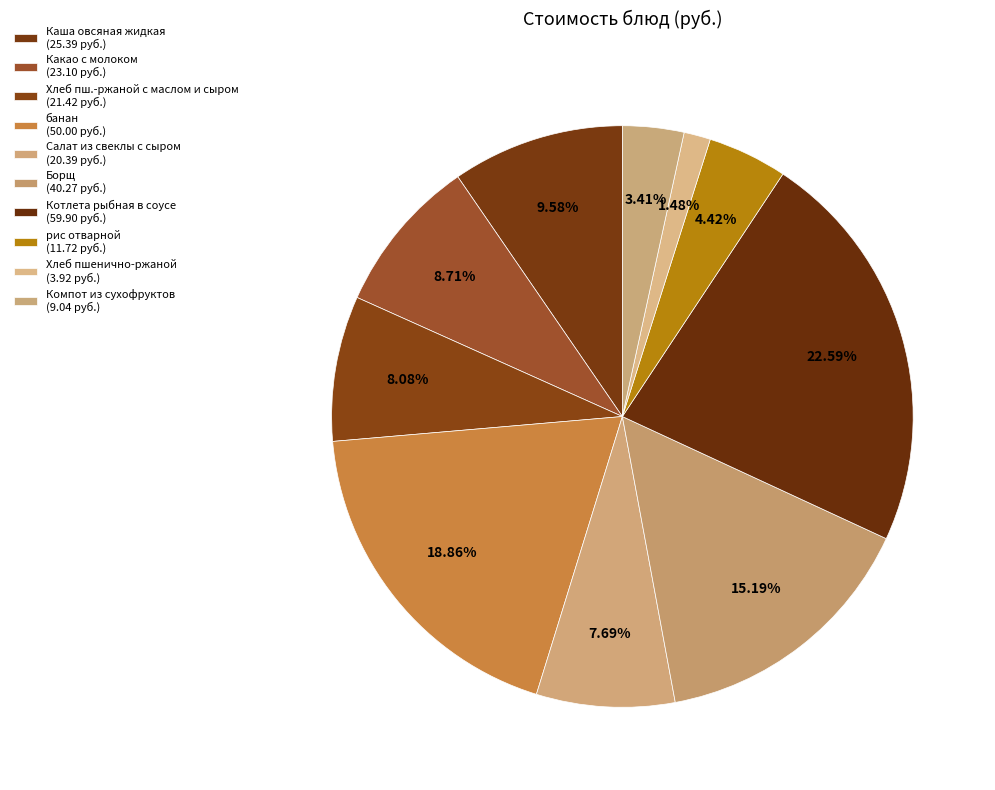

How many slices are in this pie chart?

10